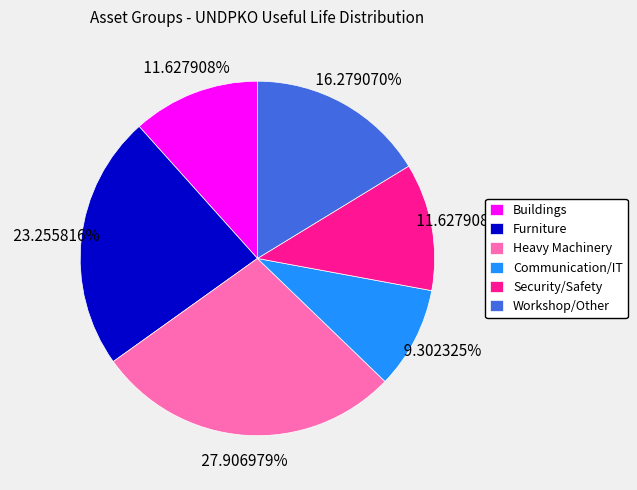

Which category has the biggest portion of the pie?

Heavy Machinery